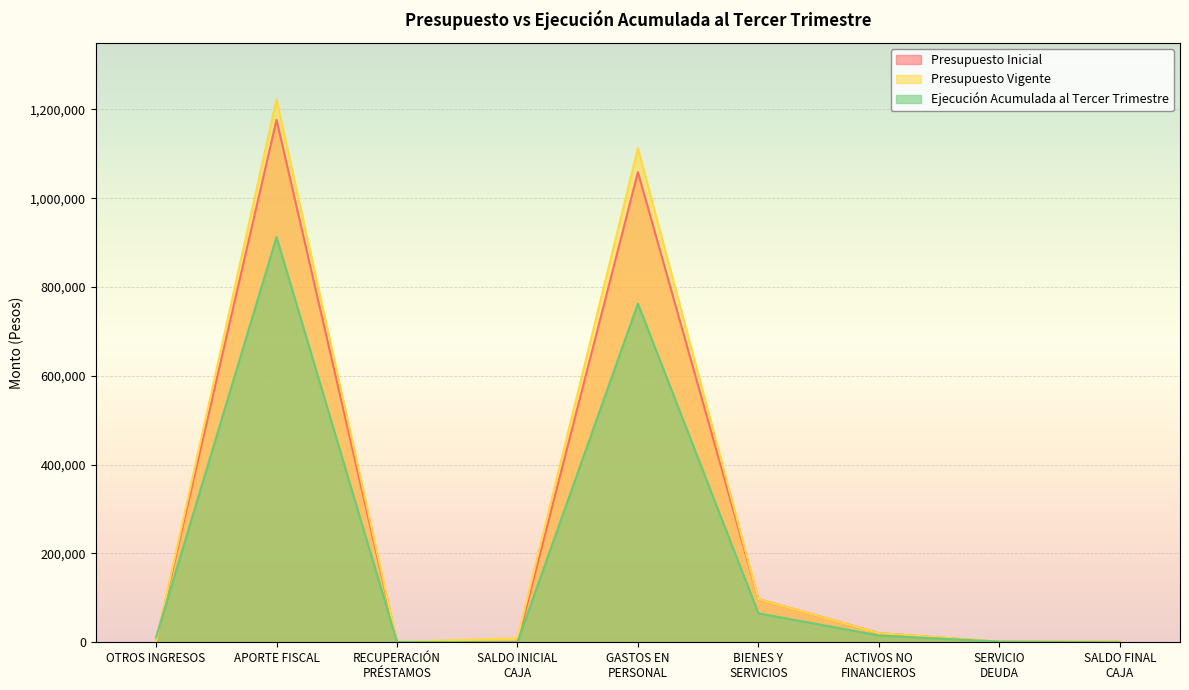

What is the difference between the Presupuesto Inicial values at OTROS INGRESOS and SALDO FINAL
CAJA?

30